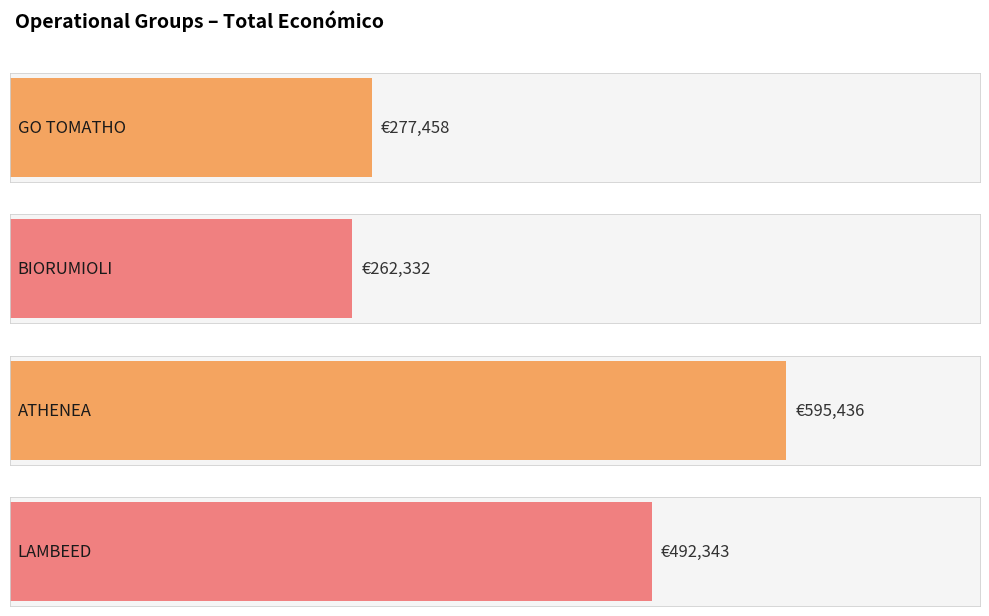

How many bars are there in total?

4